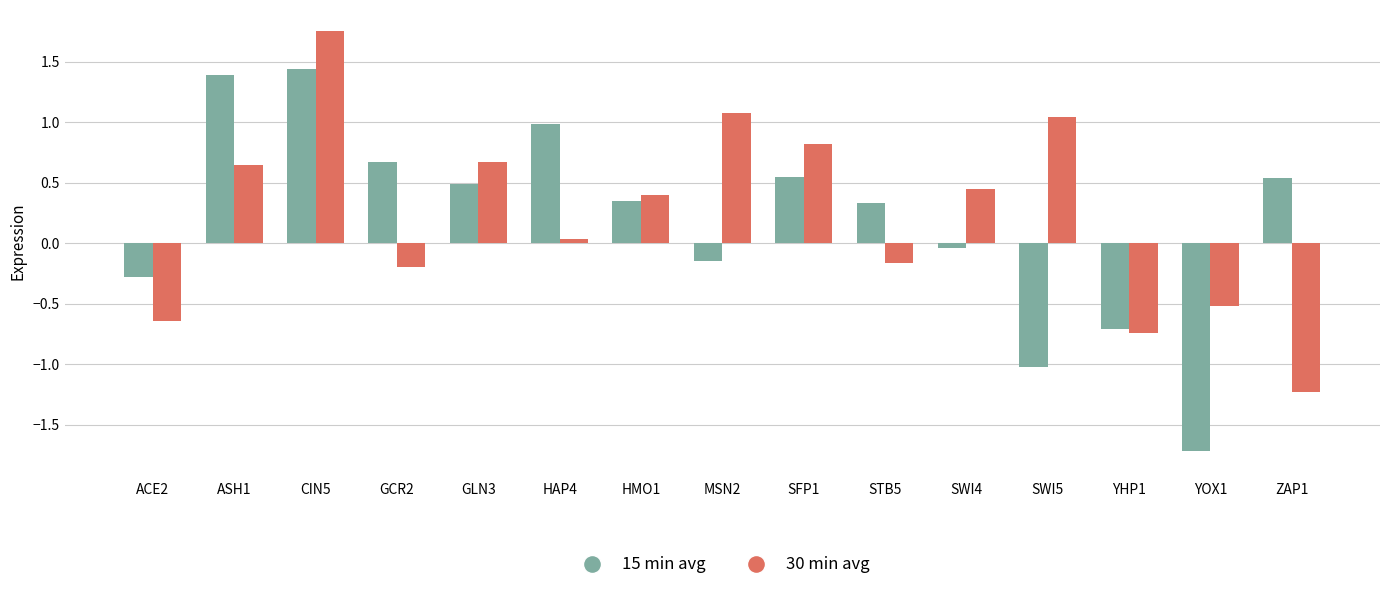

How many bars are there in each group?

2